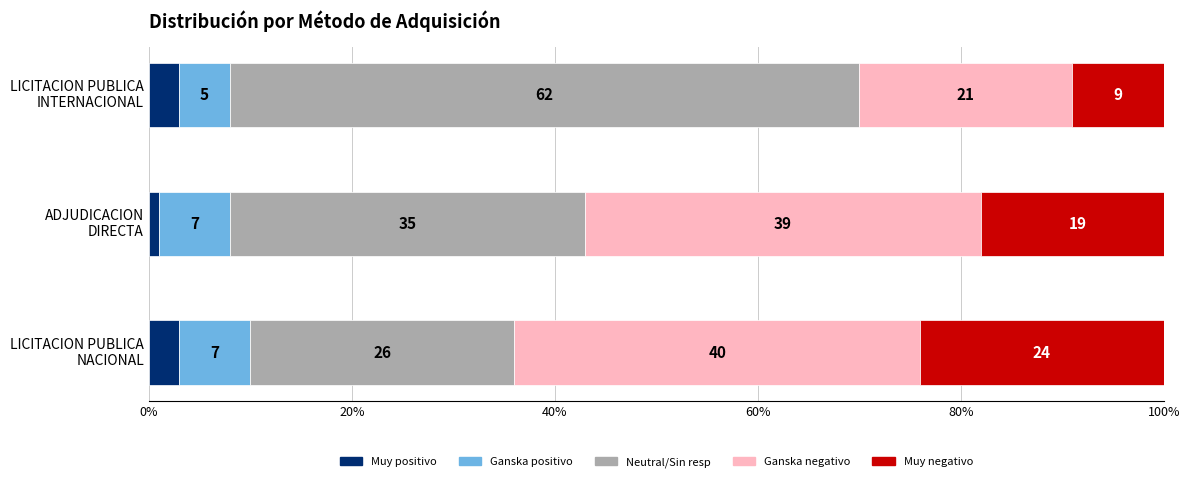

True or false: contracts.id has a value of 514.8 at LICITACION PUBLICA NACIONAL.

False